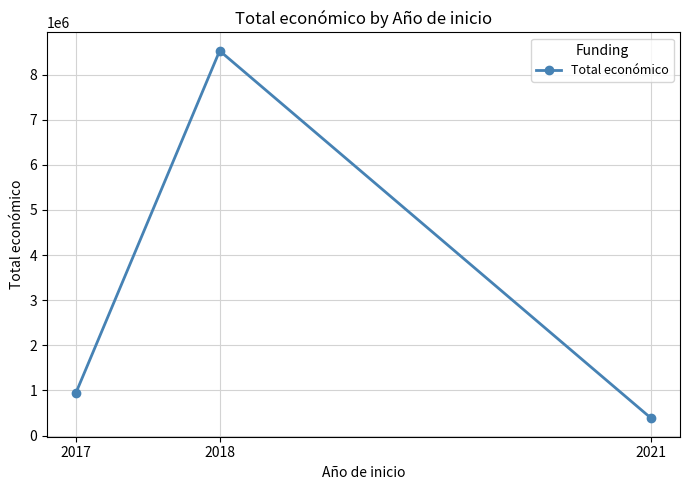

At which label is the value closest to 4454310?

2017